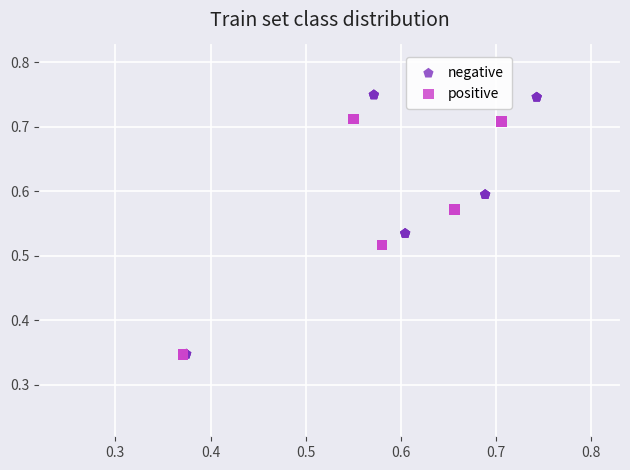

Which series reaches the maximum Y coordinate?

negative